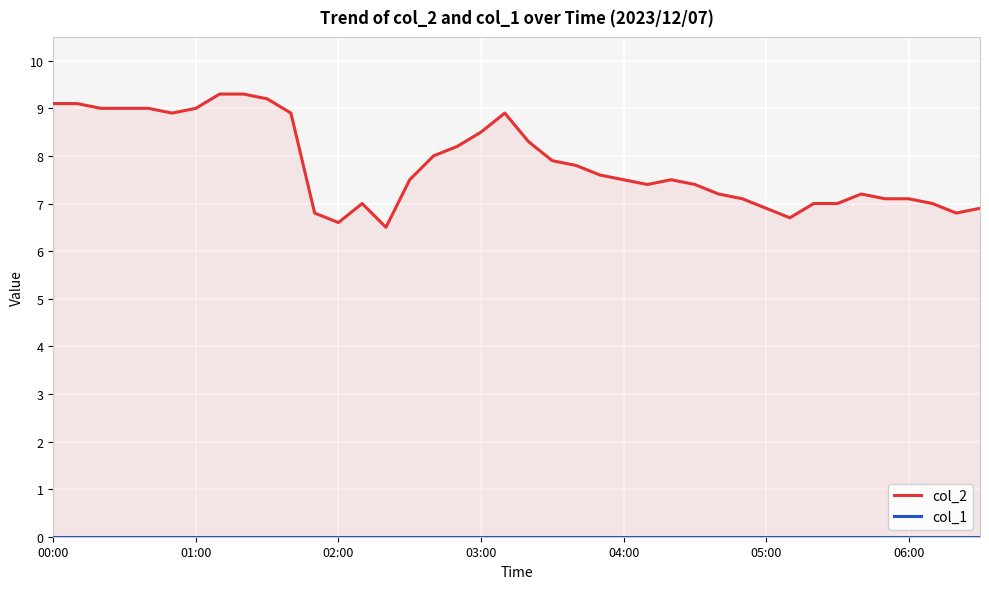

Reading left to right, what are all the values shown in this chart?

col_2: 9.1	9.1	9.0	9.0	9.0	8.9	9.0	9.3	9.3	9.2	8.9	6.8	6.6	7.0	6.5	7.5	8.0	8.2	8.5	8.9	8.3	7.9	7.8	7.6	7.5	7.4	7.5	7.4	7.2	7.1	6.9	6.7	7.0	7.0	7.2	7.1	7.1	7.0	6.8	6.9
col_1: 0.0	0.0	0.0	0.0	0.0	0.0	0.0	0.0	0.0	0.0	0.0	0.0	0.0	0.0	0.0	0.0	0.0	0.0	0.0	0.0	0.0	0.0	0.0	0.0	0.0	0.0	0.0	0.0	0.0	0.0	0.0	0.0	0.0	0.0	0.0	0.0	0.0	0.0	0.0	0.0